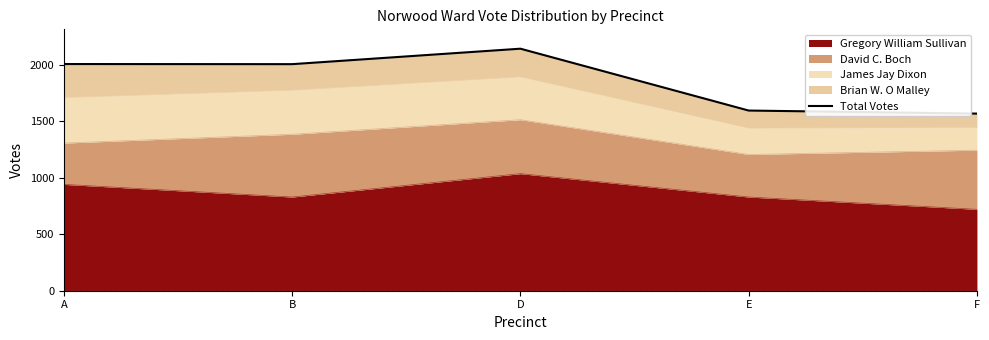

True or false: the data has more than 0 interior local peaks.

True